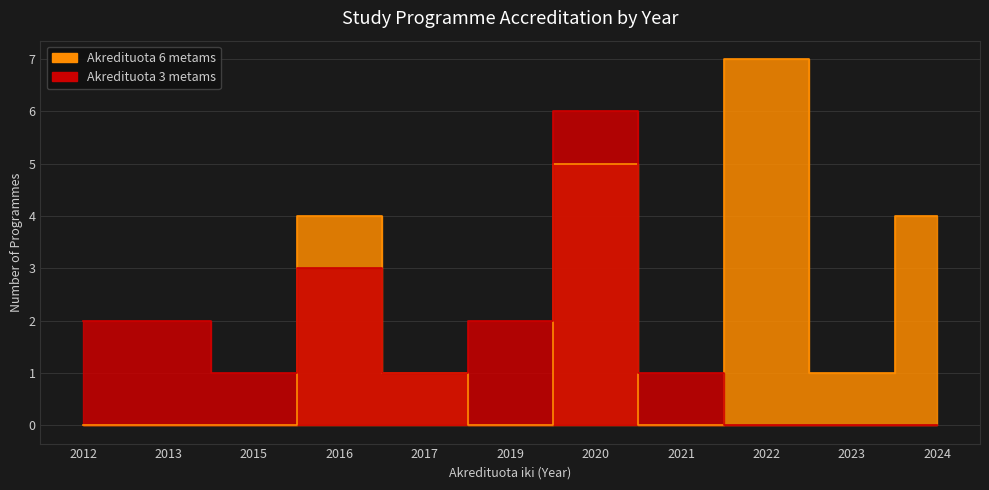

Rank the series by their average value, from lowest to highest.

Akredituota 3 metams, Akredituota 6 metams